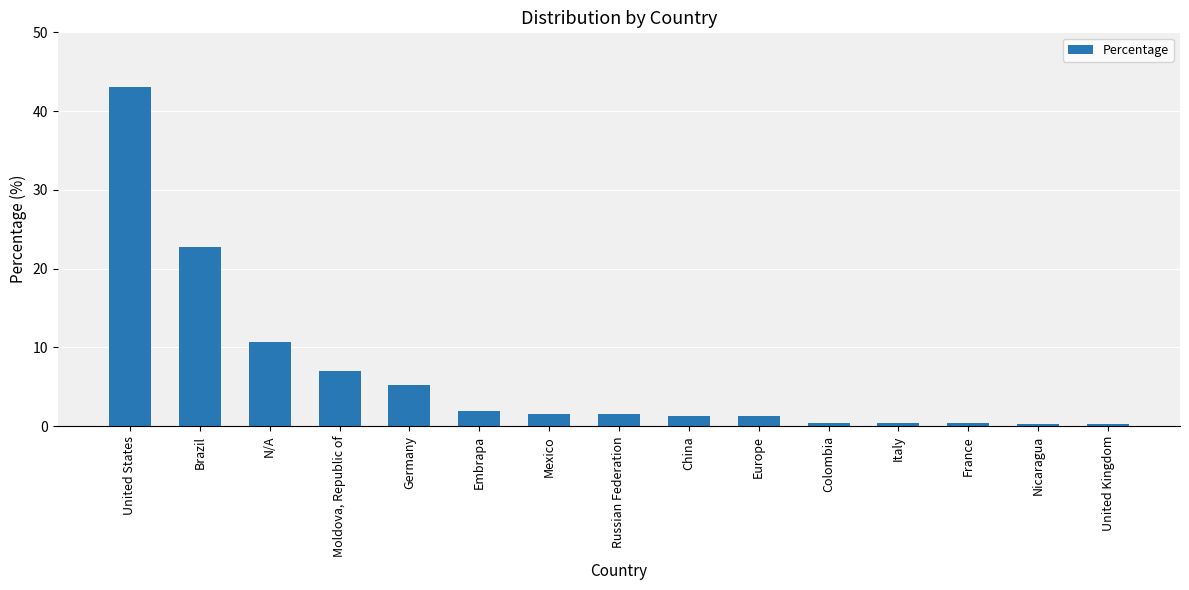

What is the difference between the second highest and second lowest values?

22.5